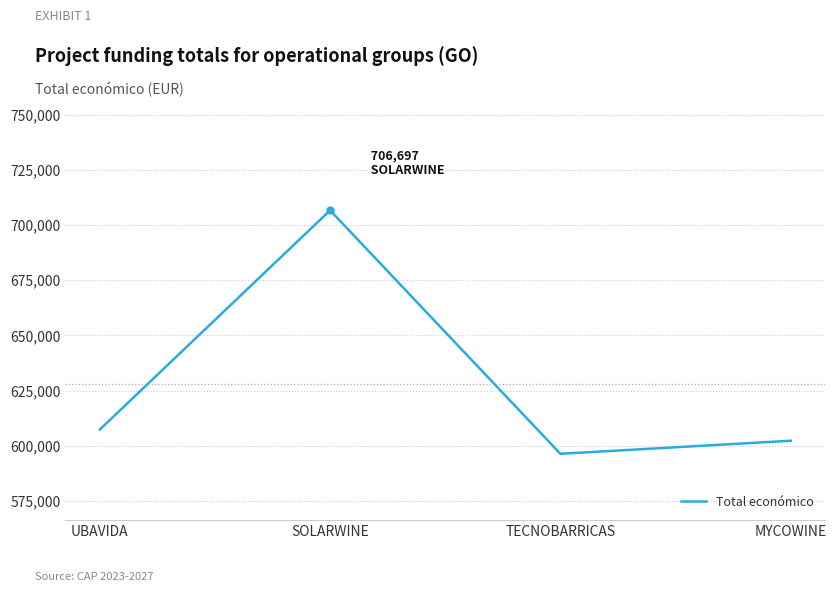

How many distinct data groups are displayed?

1